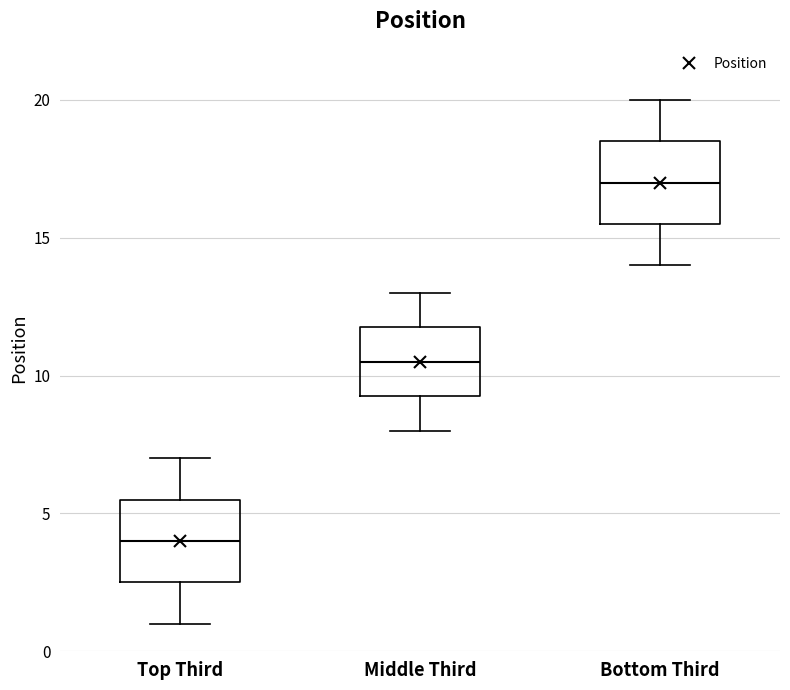

Reading left to right, transcribe this box plot: for each box, give where its median line is, the range the box spans, and where its two whiskers end, as read against the y-axis. The values are not printed on the chart, so give them approximately, as read against the axis.

Top Third: median 4.0, box 2.5 to 5.5, whiskers 1.0 to 7.0
Middle Third: median 10.5, box 9.5 to 12.0, whiskers 8.0 to 13.0
Bottom Third: median 17.0, box 15.5 to 18.5, whiskers 14.0 to 20.0